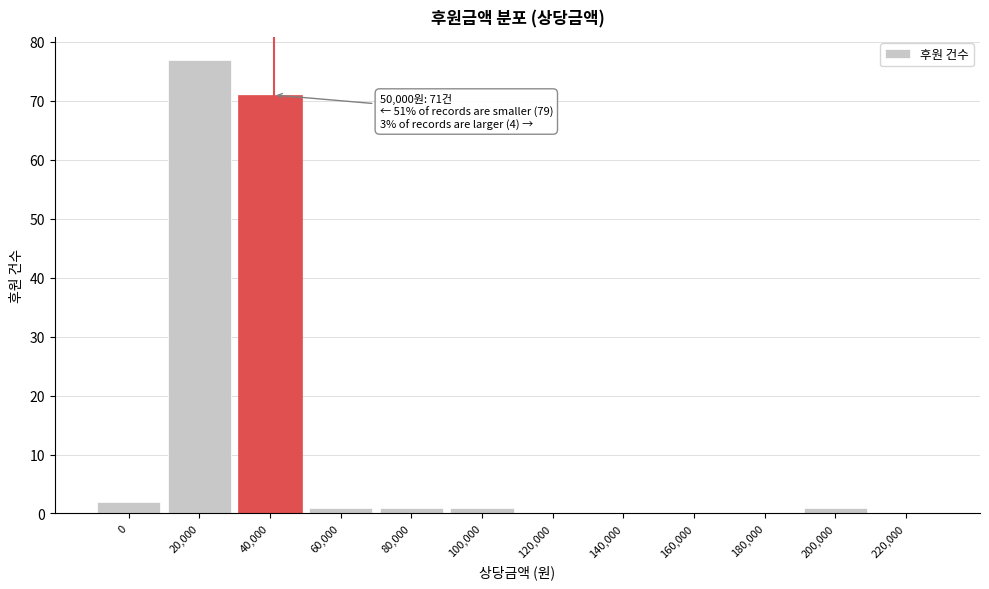

Reading left to right, extract all data points from this chart.

0=2	20,000=77	40,000=71	60,000=1	80,000=1	100,000=1	120,000=0	140,000=0	160,000=0	180,000=0	200,000=1	220,000=0